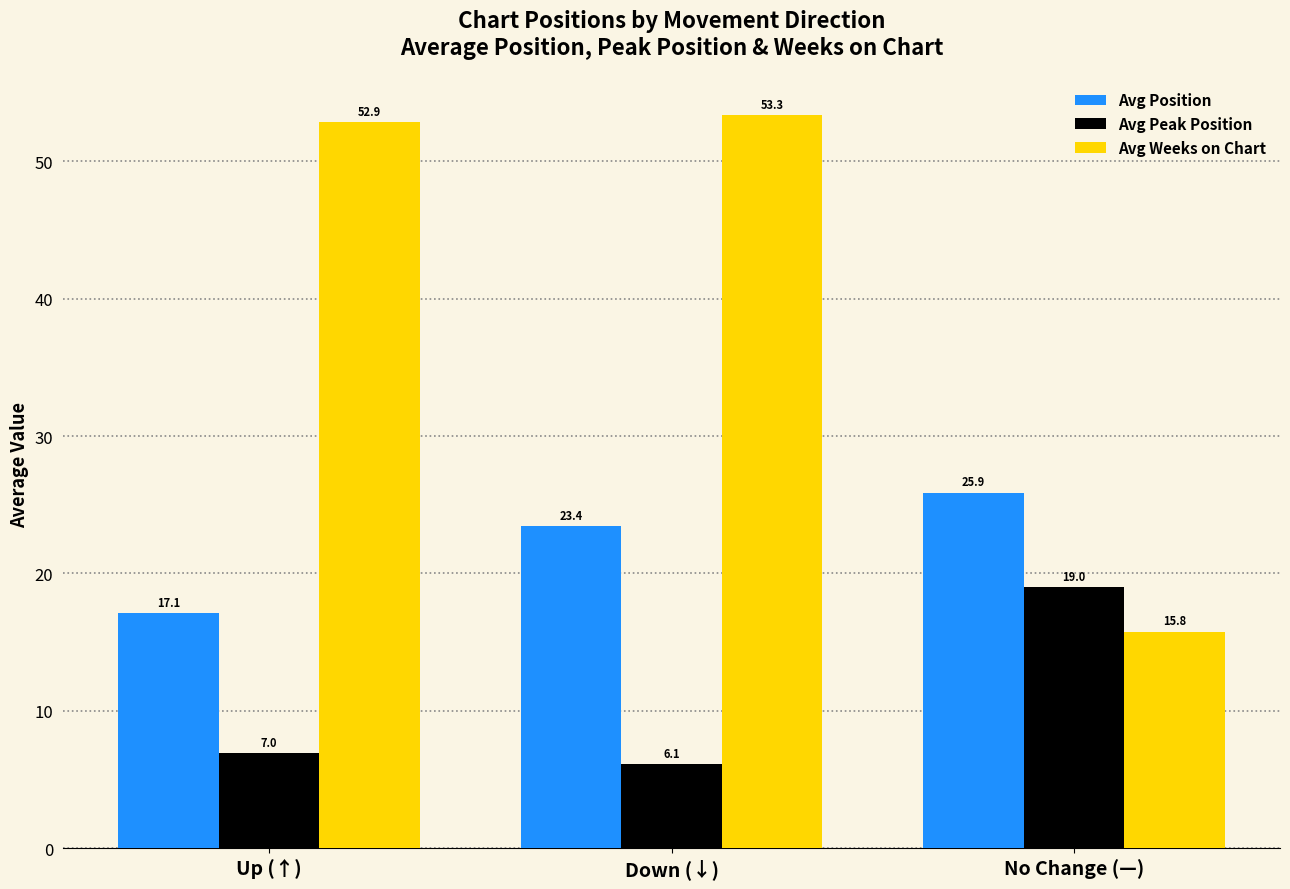

What is the difference between the highest and lowest values at Up (↑)?

45.9